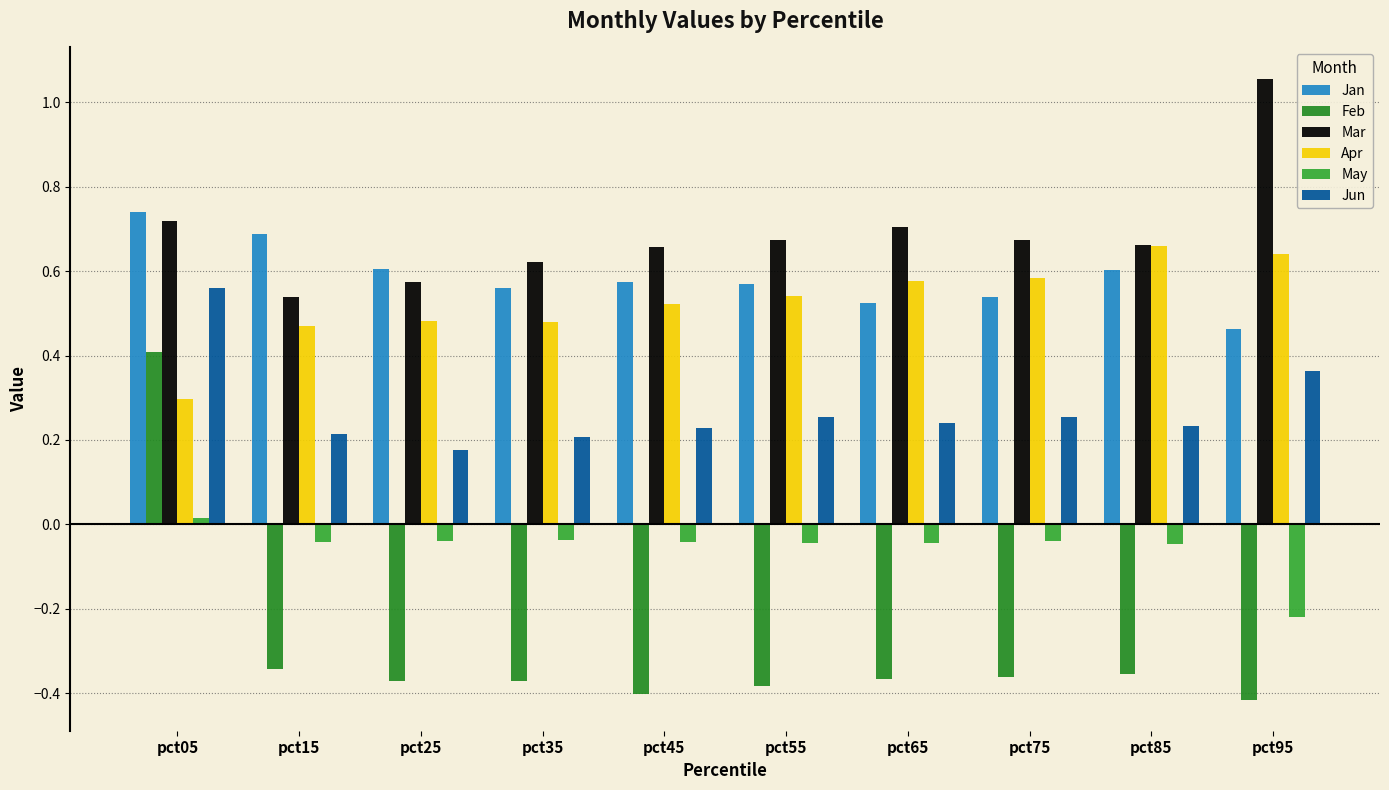

Which series has the largest total across all categories?

Mar